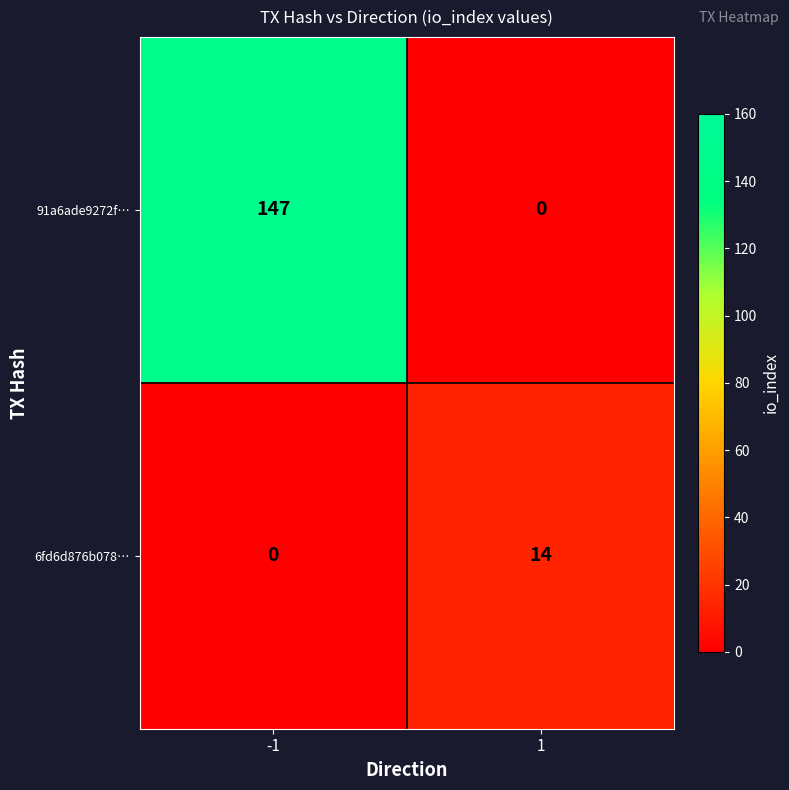

What is the difference between the highest and lowest values at -1?

147